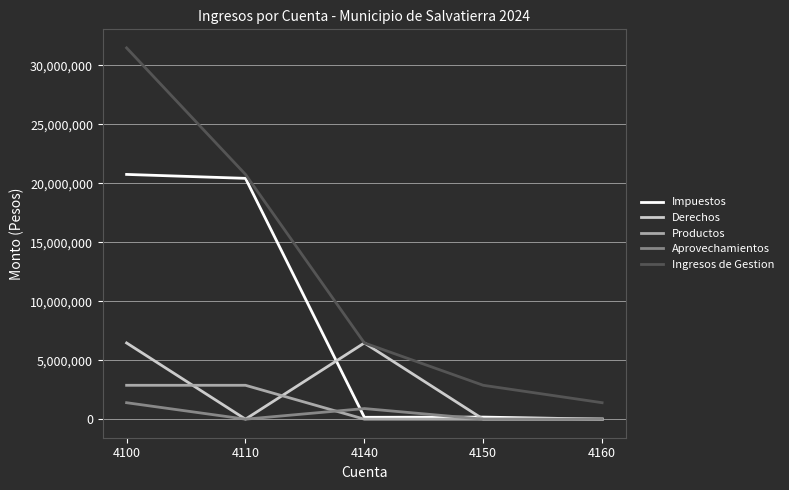

The value of Ingresos de Gestion at 4150 is 2871404.6. True or false?

True